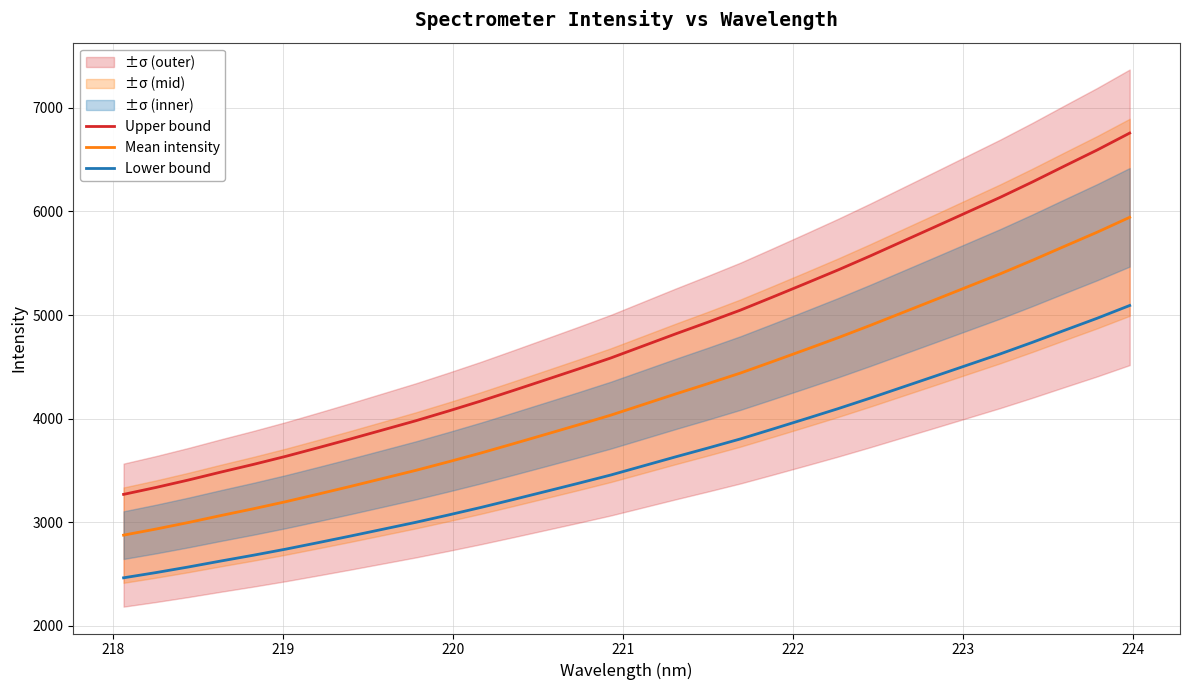

What is the value of the Lower bound point at the 24th from the left?

4198.6